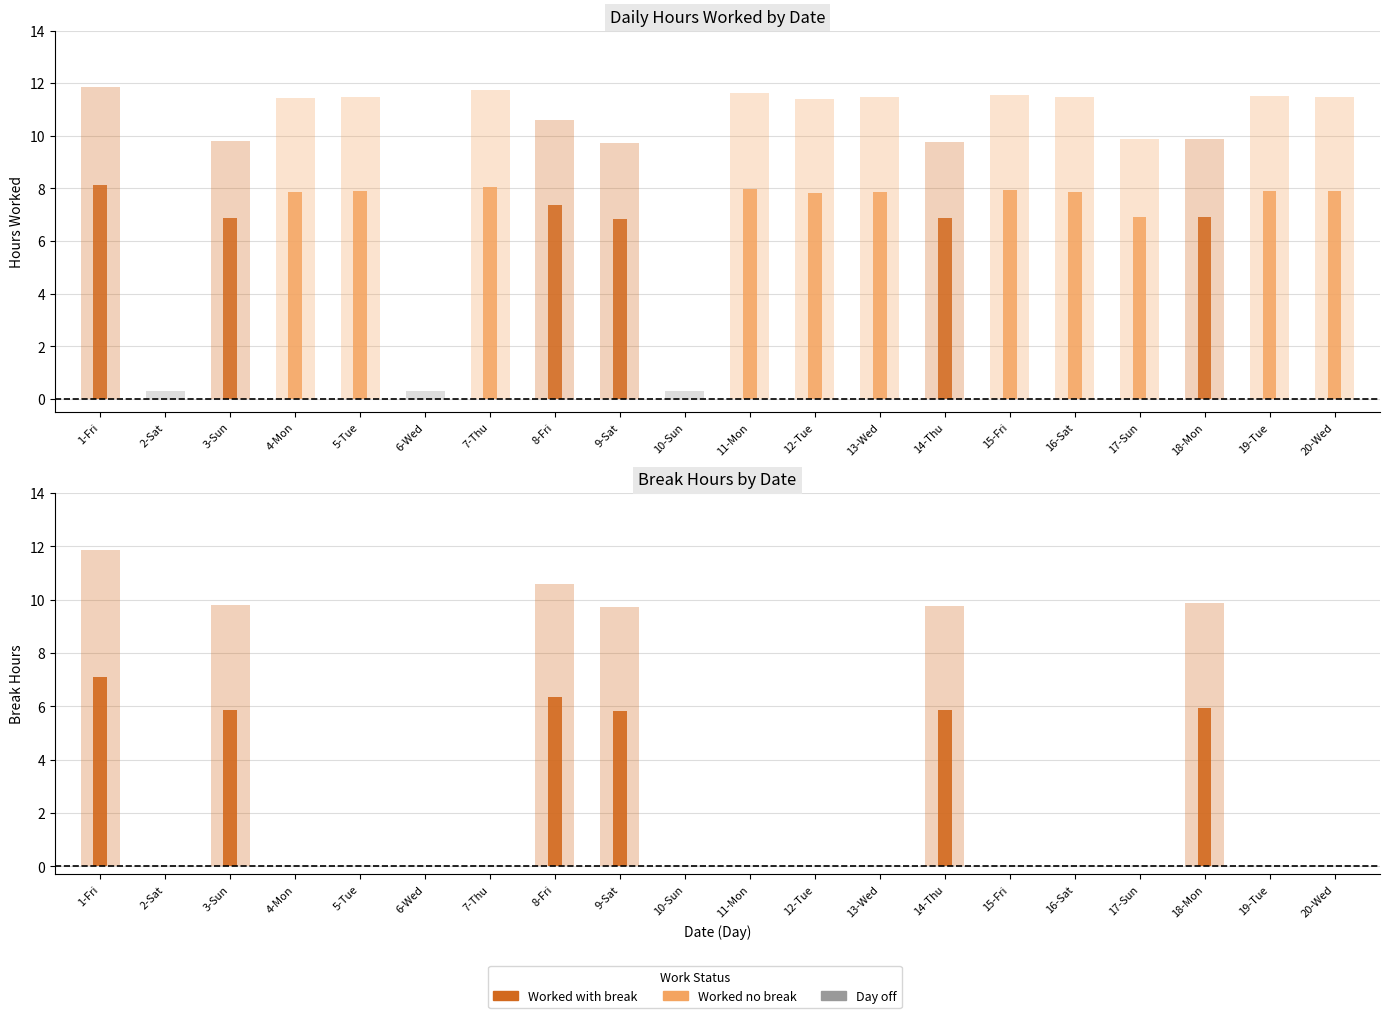

At which label does Regular Hours reach its peak?

1-Fri